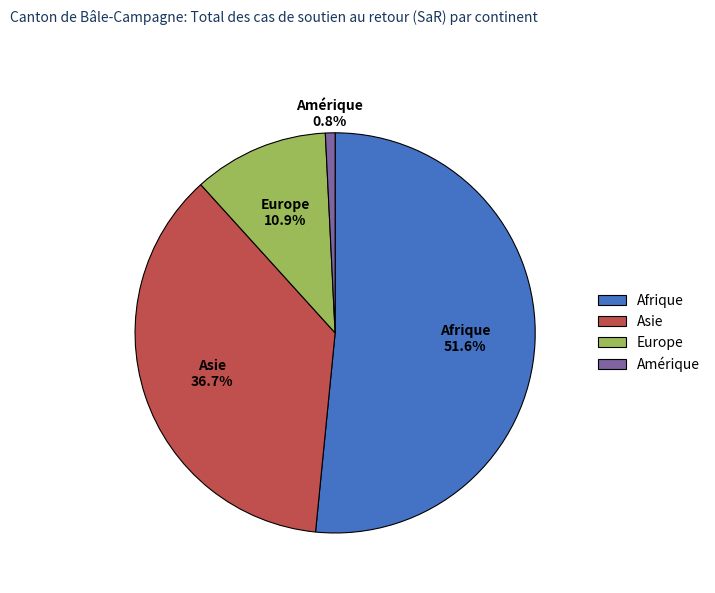

Which category has the smallest portion of the pie?

Amérique